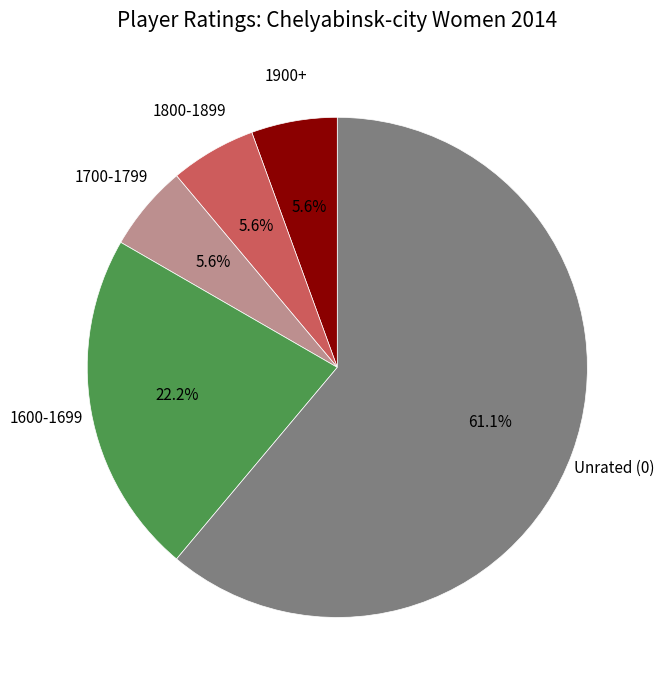

Which category has the biggest portion of the pie?

Unrated (0)